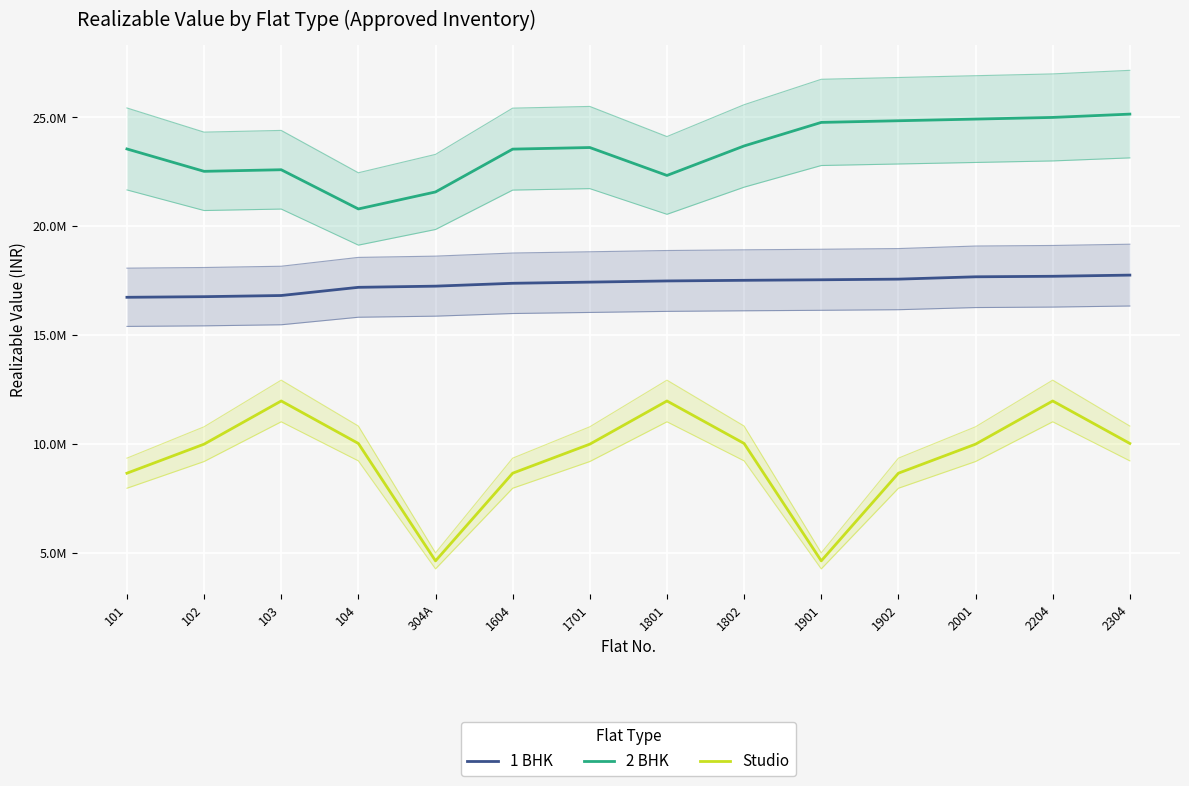

What is the difference between the second highest and minimum values in the 2 BHK series?

4205830